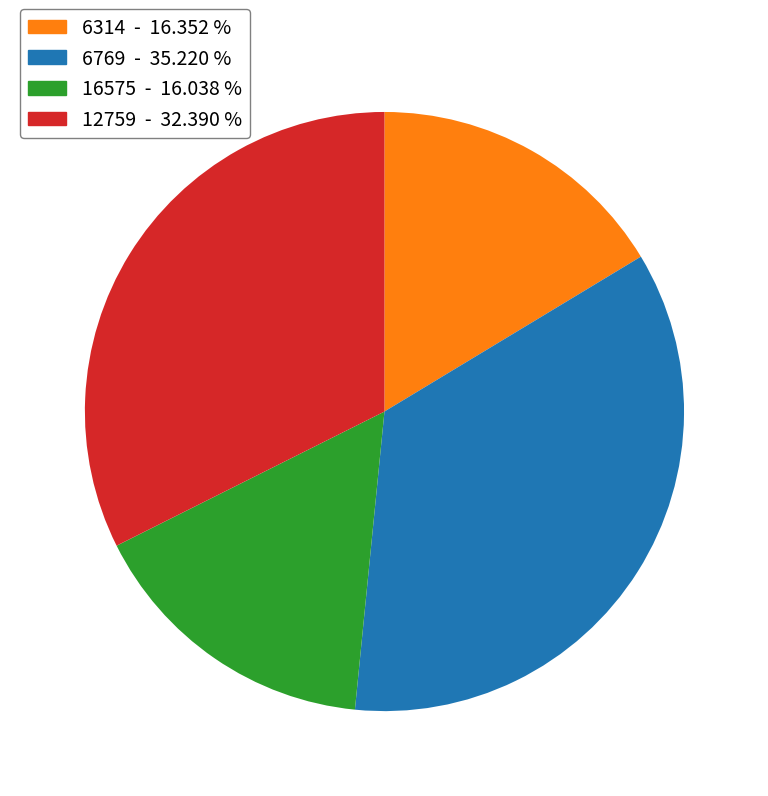

Is the sum of 16575 and 12759 greater than half?

No